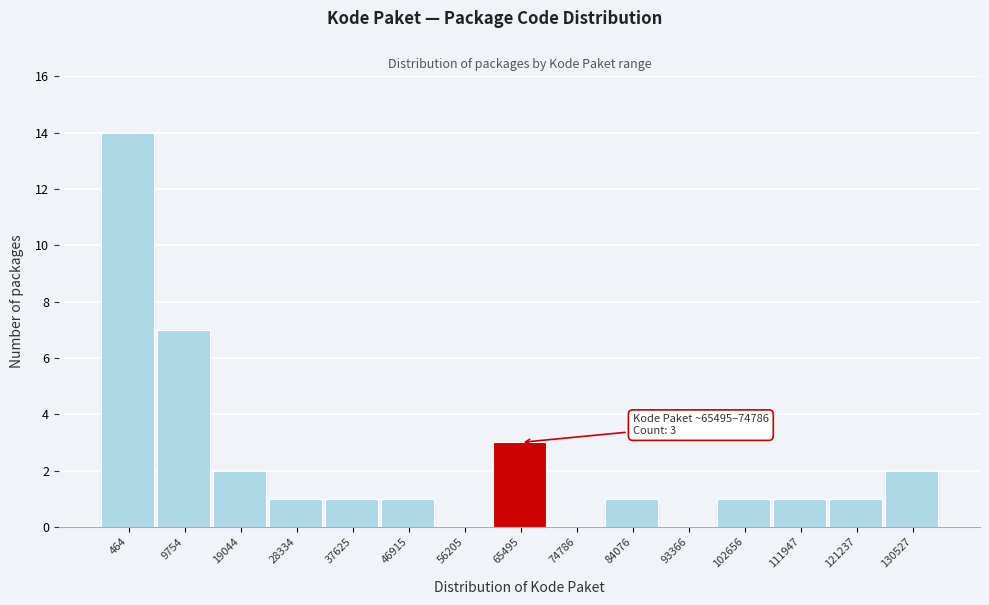

Reading left to right, list all the values displayed in this chart.

464=14	9754=7	19044=2	28334=1	37625=1	46915=1	56205=0	65495=3	74786=0	84076=1	93366=0	102656=1	111947=1	121237=1	130527=2